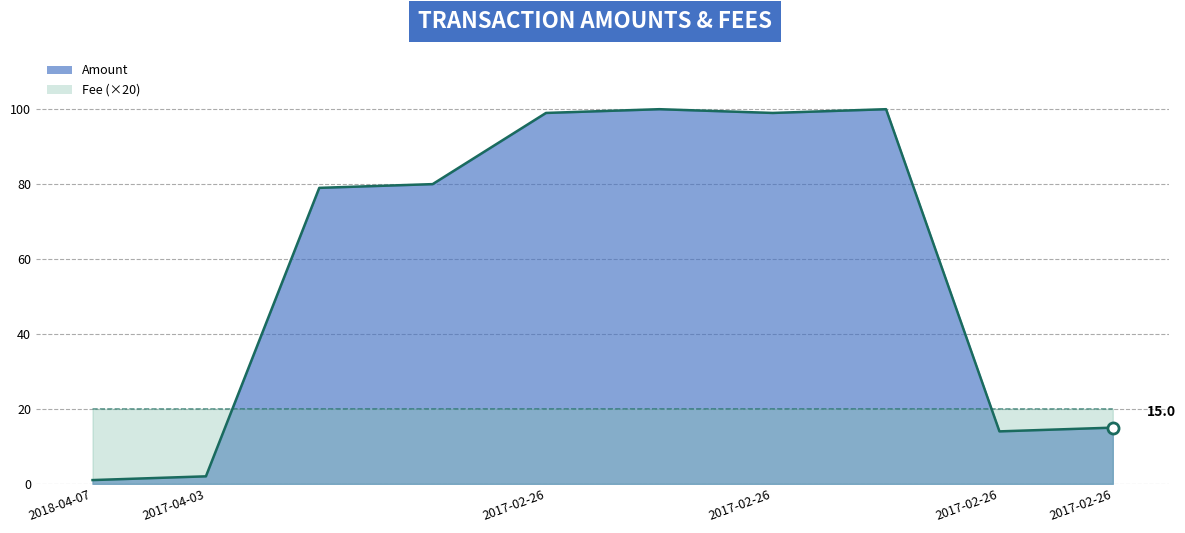

The Fee (×20) series shows 28.5 at 2017-02-26. True or false?

False